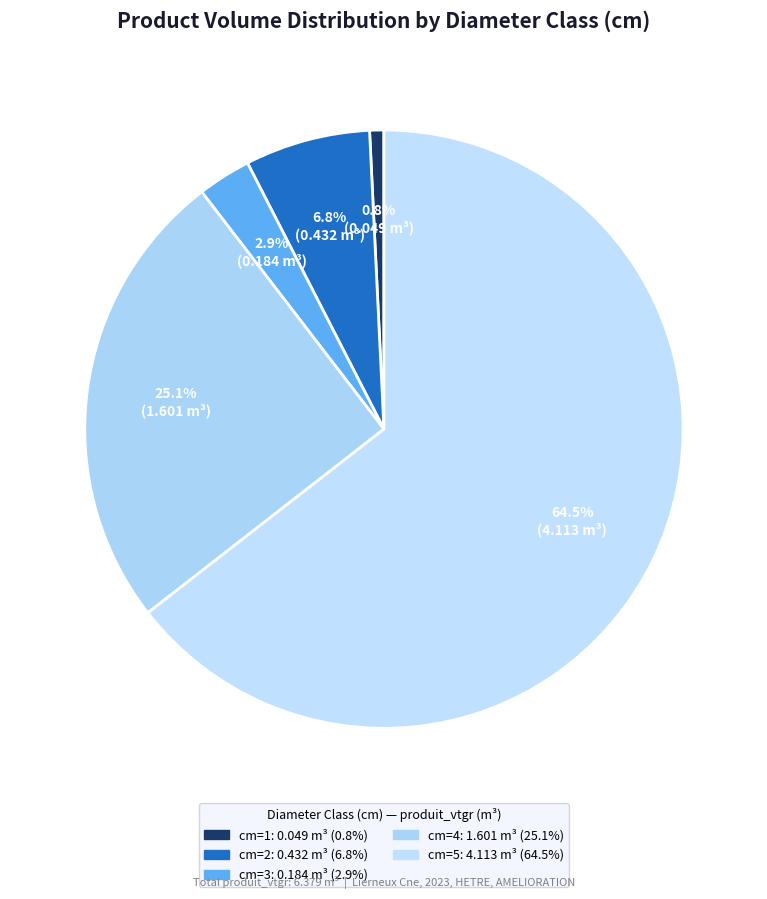

Is there any slice that represents more than half of the pie?

Yes